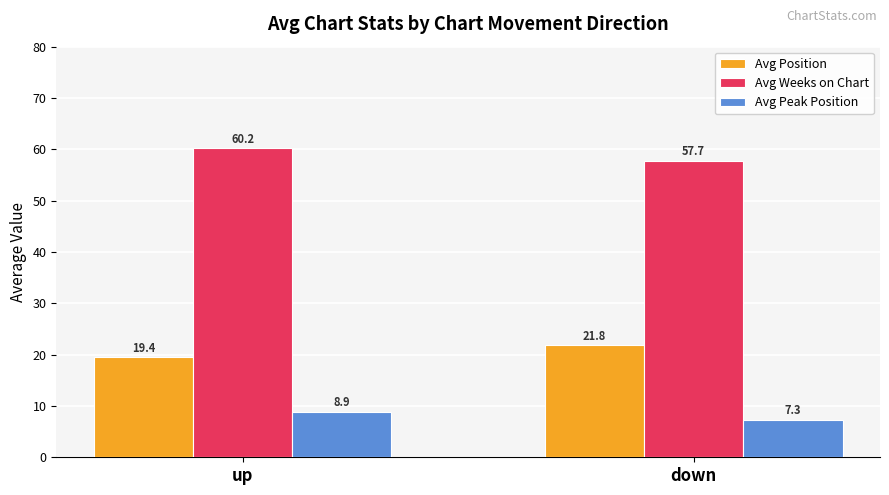

What is the highest value of the Avg Weeks on Chart series?

60.2